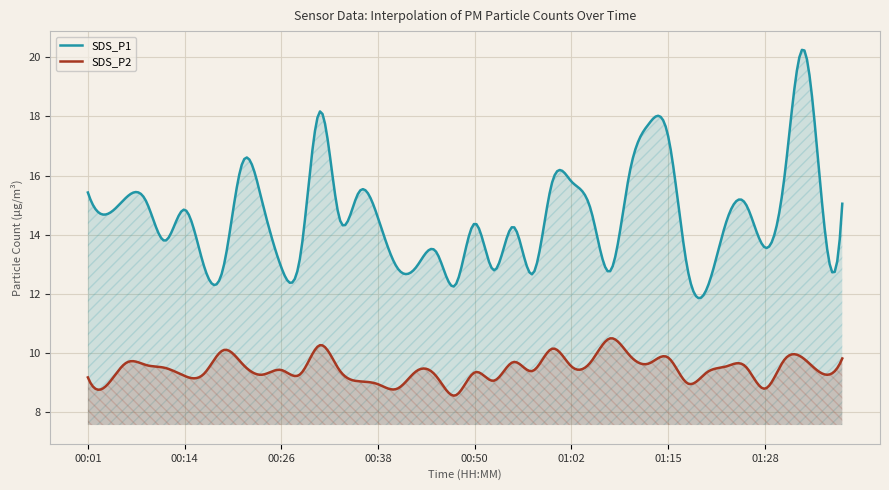

Where is SDS_P1 nearest to the value 16?

01:10